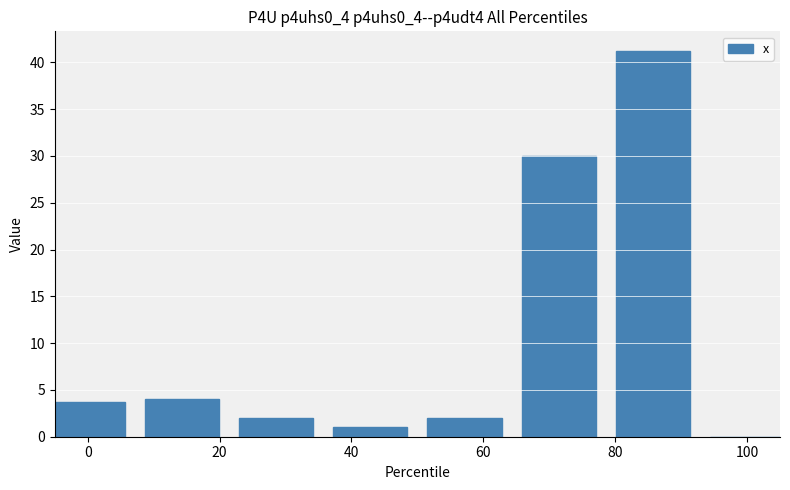

How many data points does each series have?

8